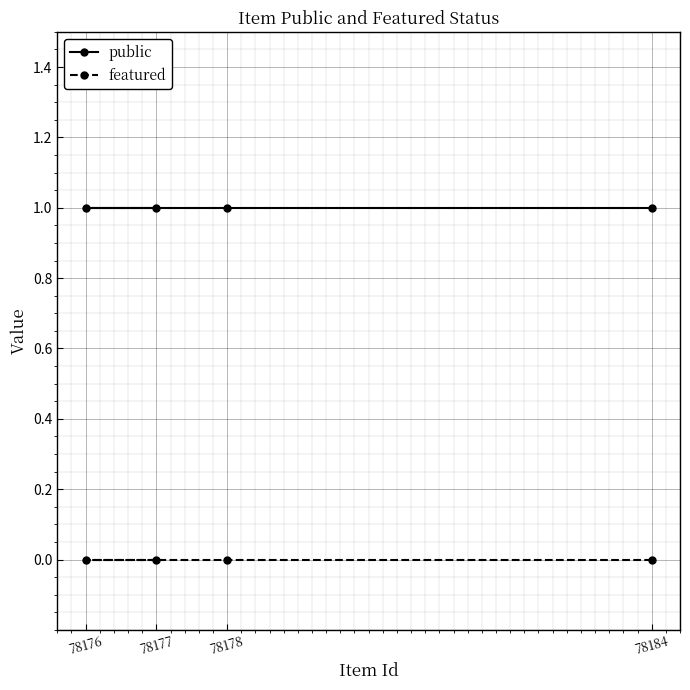

True or false: public and featured cross at least once.

False